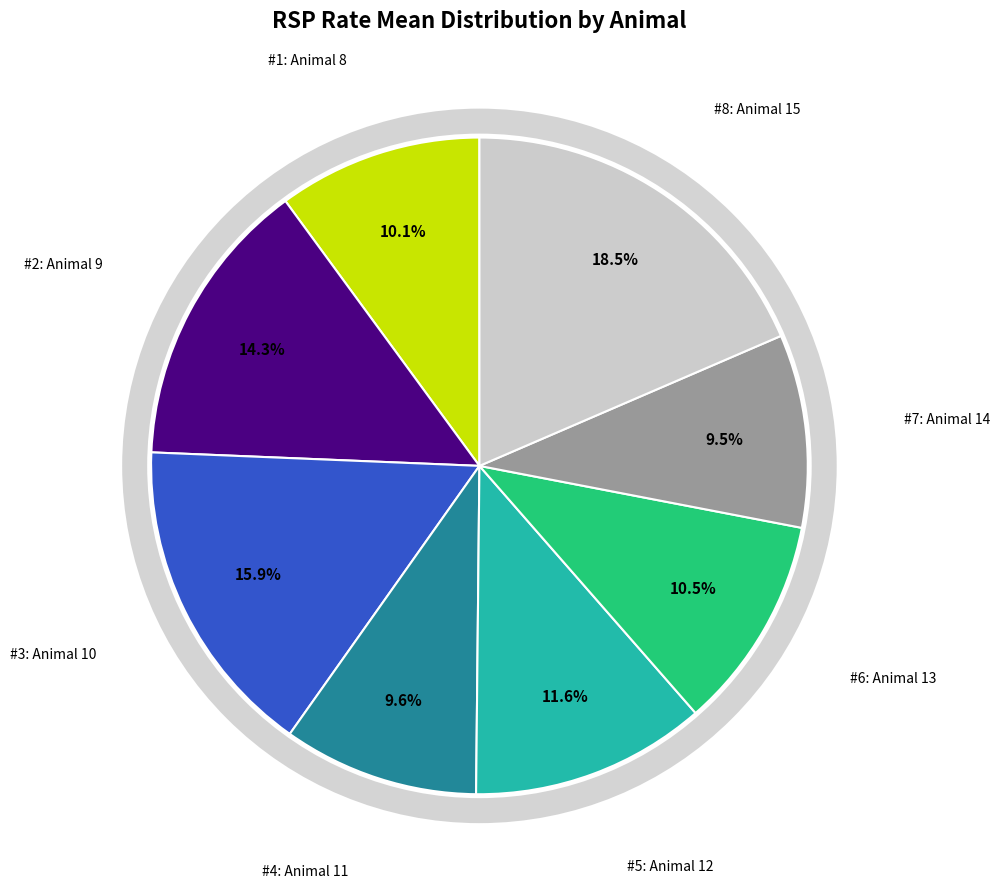

Is there a majority slice in this chart?

No